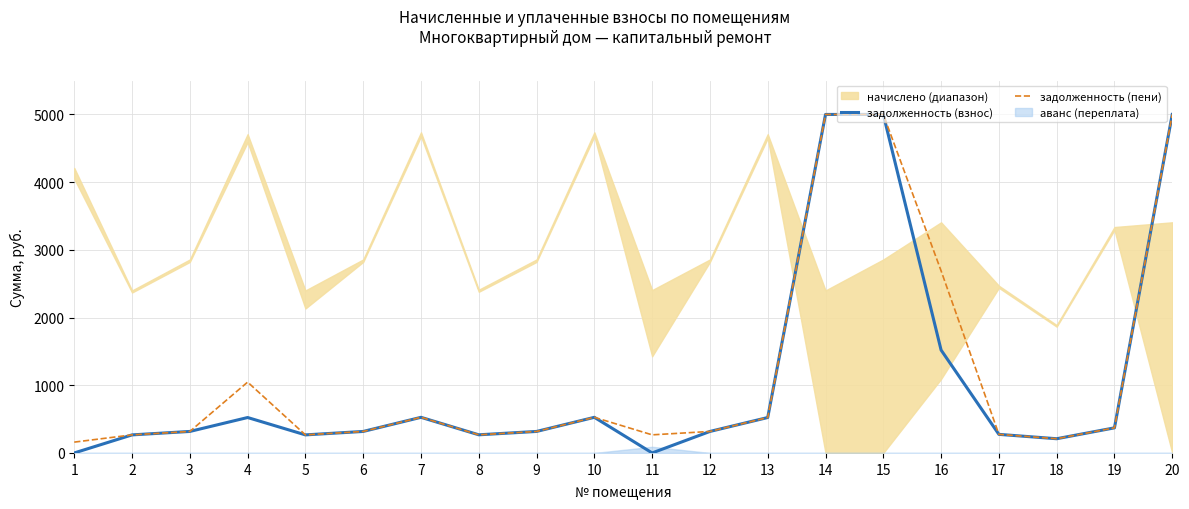

The value of задолженность (пени) at 19 is 587.3. True or false?

False